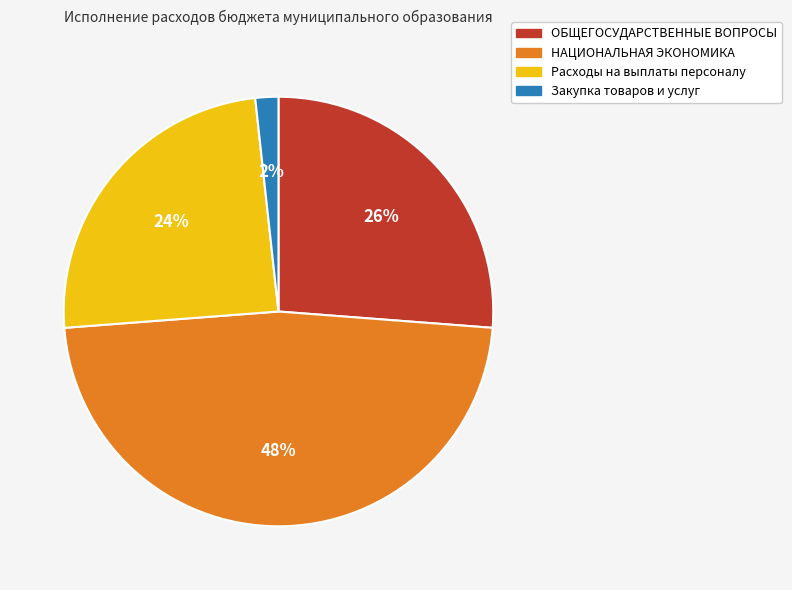

To the nearest percent, what is the difference between the largest and smallest slice percentages?

46%